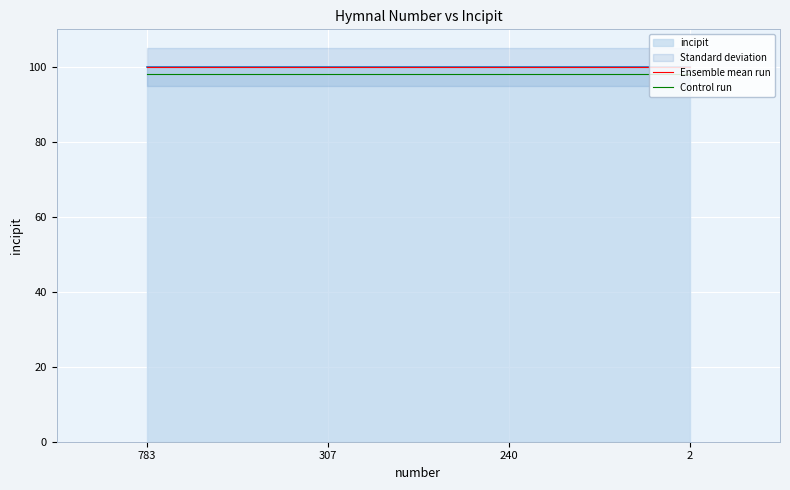

Reading left to right, list all the values displayed in this chart.

Ensemble mean run: 100	100	100	100
Control run: 98	98	98	98